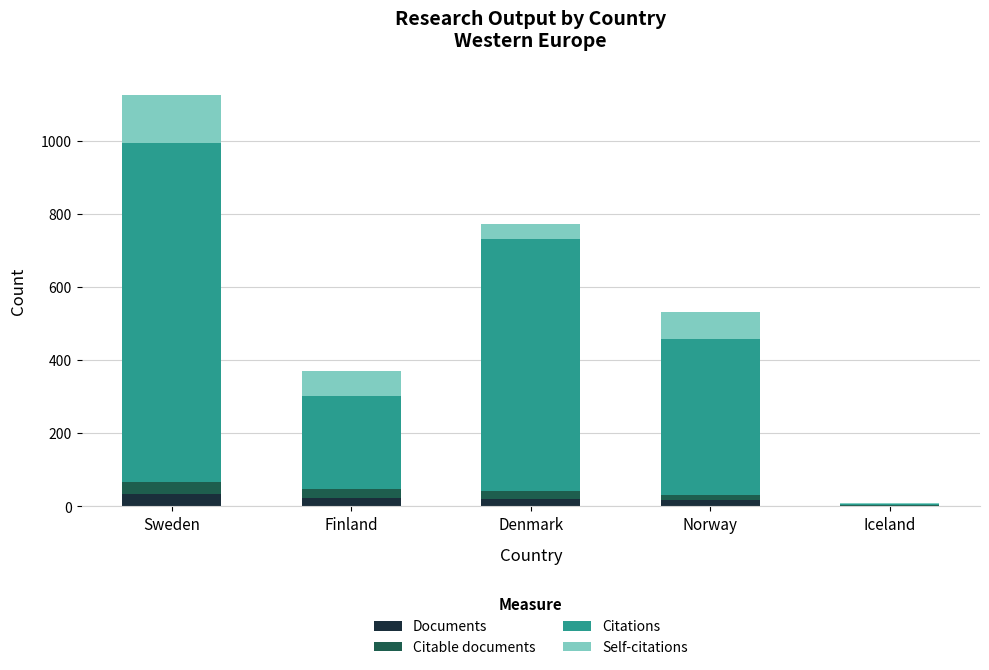

What is the sum of all Documents values?

95